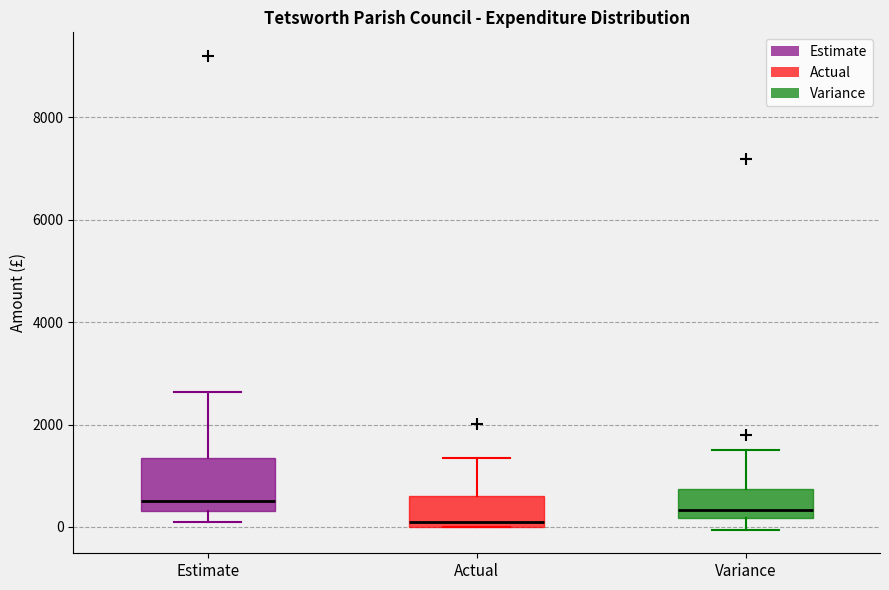

Reading left to right, transcribe this box plot: for each box, give where its median line is, the range the box spans, and where its two whiskers end, as read against the y-axis. The values are not printed on the chart, so give them approximately, as read against the axis.

Estimate: median 600, box 400 to 1400, whiskers 200 to 2600
Actual: median 200, box 0 to 600, whiskers 0 to 1400
Variance: median 400, box 200 to 800, whiskers 0 to 1600